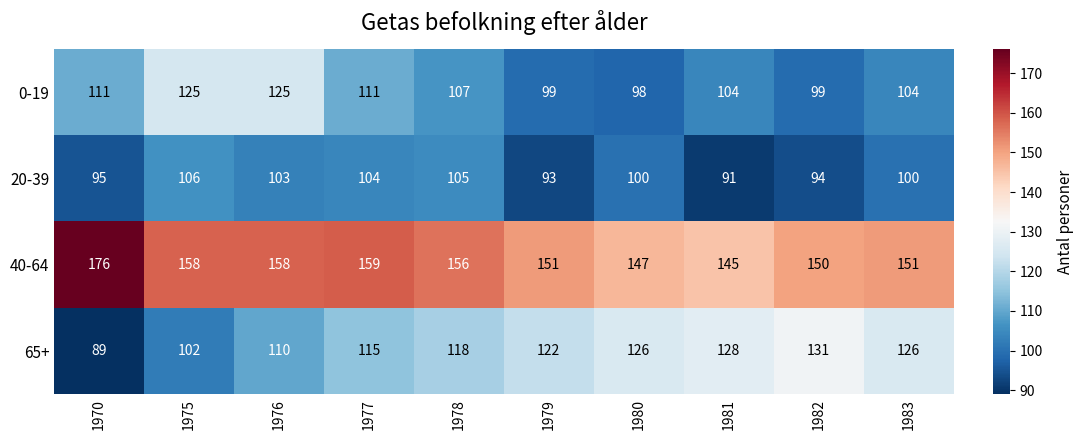

What is the difference between the maximum and minimum values in the 40-64 series?

31